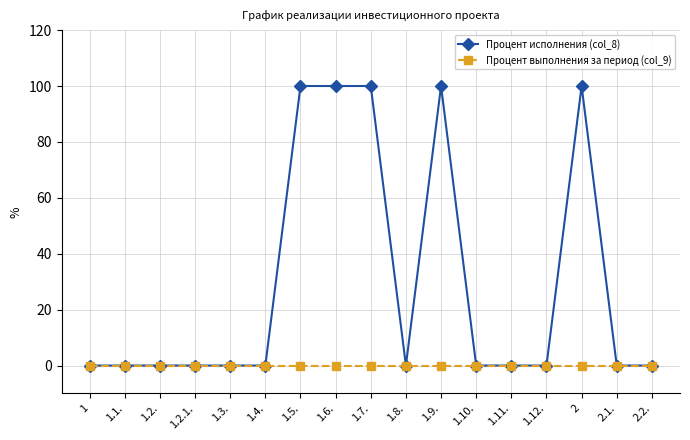

How many data points does each series have?

17